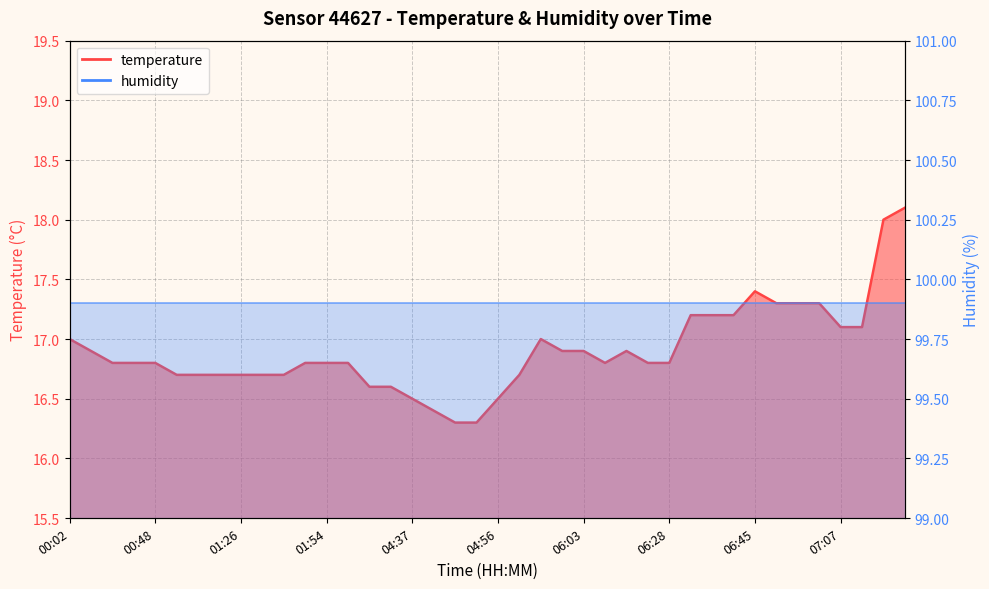

What is the total value across all series at 30?

117.1